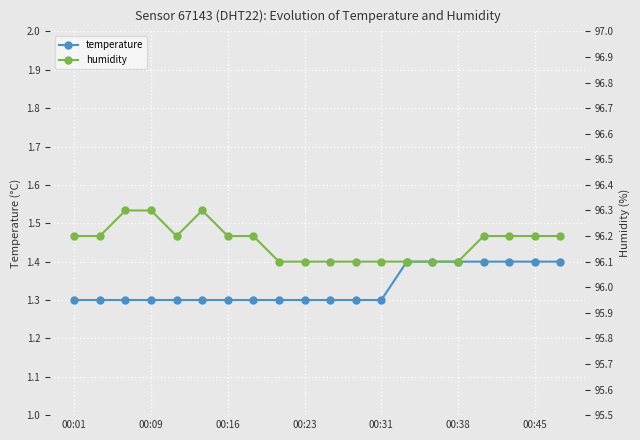

Is it true that humidity equals 96.1 at 10?

True